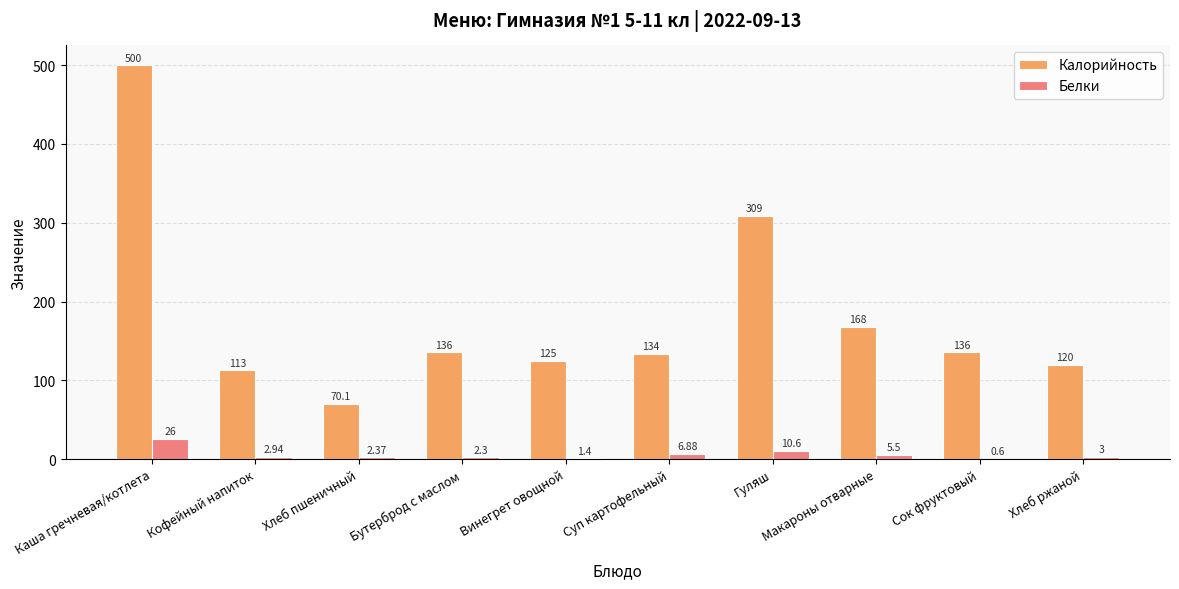

How many distinct data groups are displayed?

2